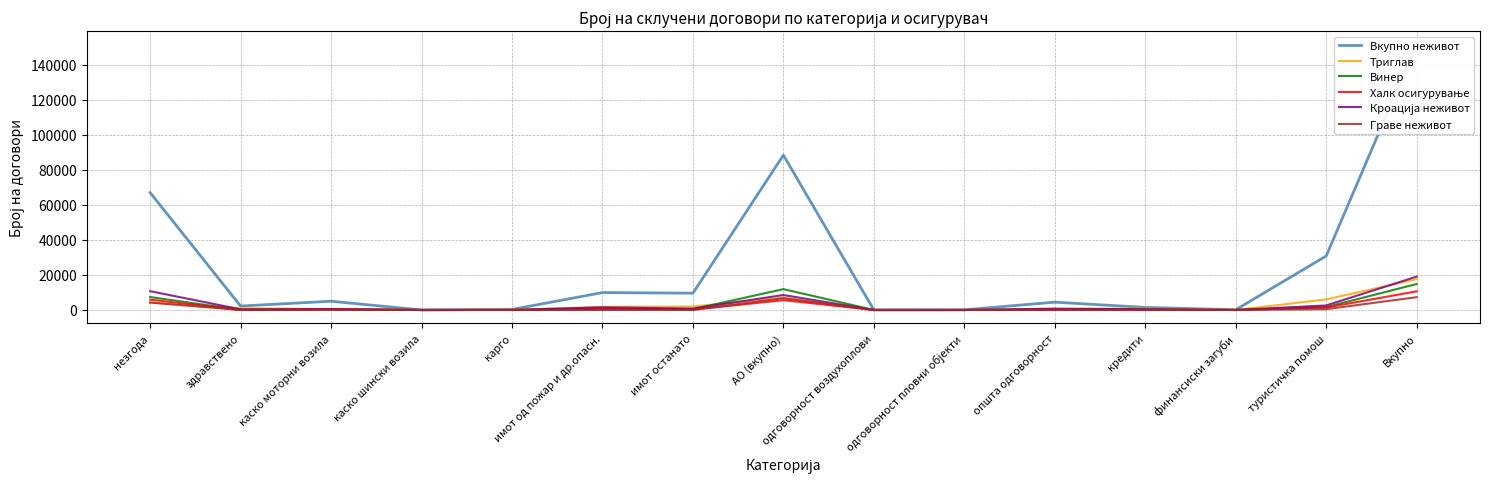

True or false: Винер and Граве неживот intersect in this chart.

False